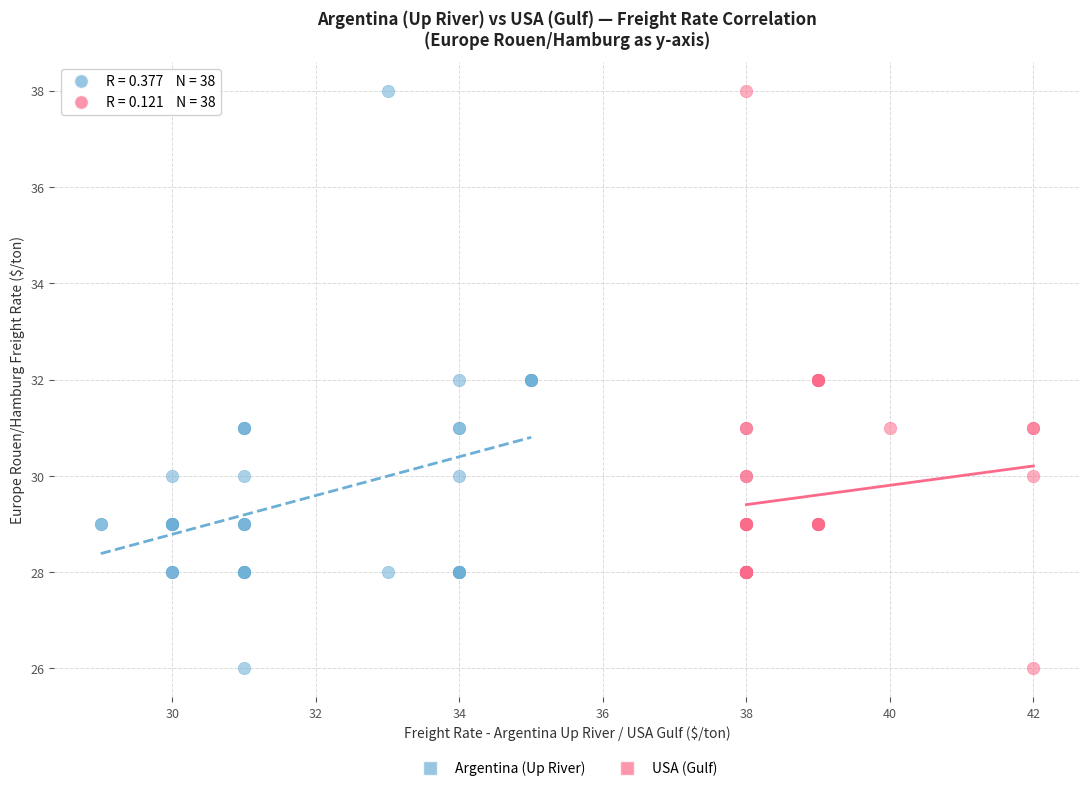

What are all the series names shown in the legend?

Argentina (Up River), USA (Gulf)